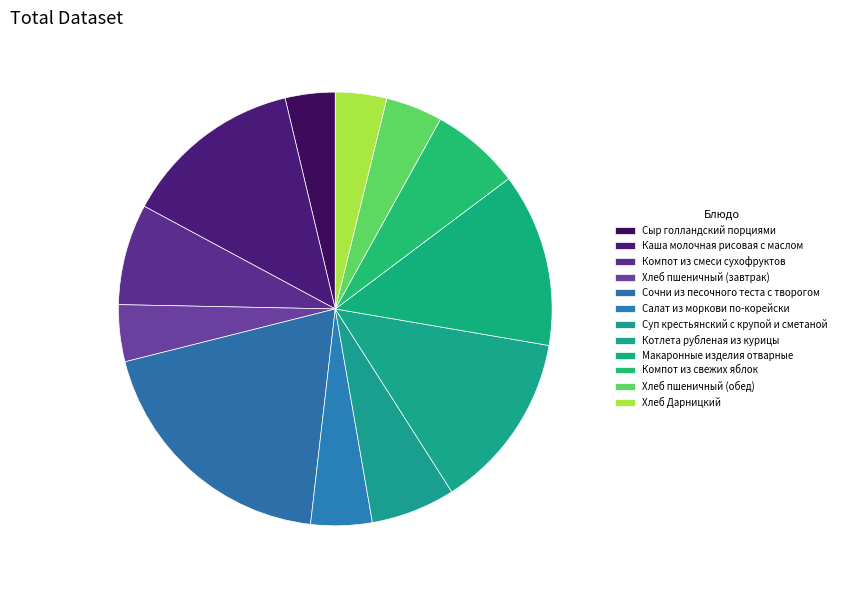

To the nearest percent, what is the average slice percentage?

8%